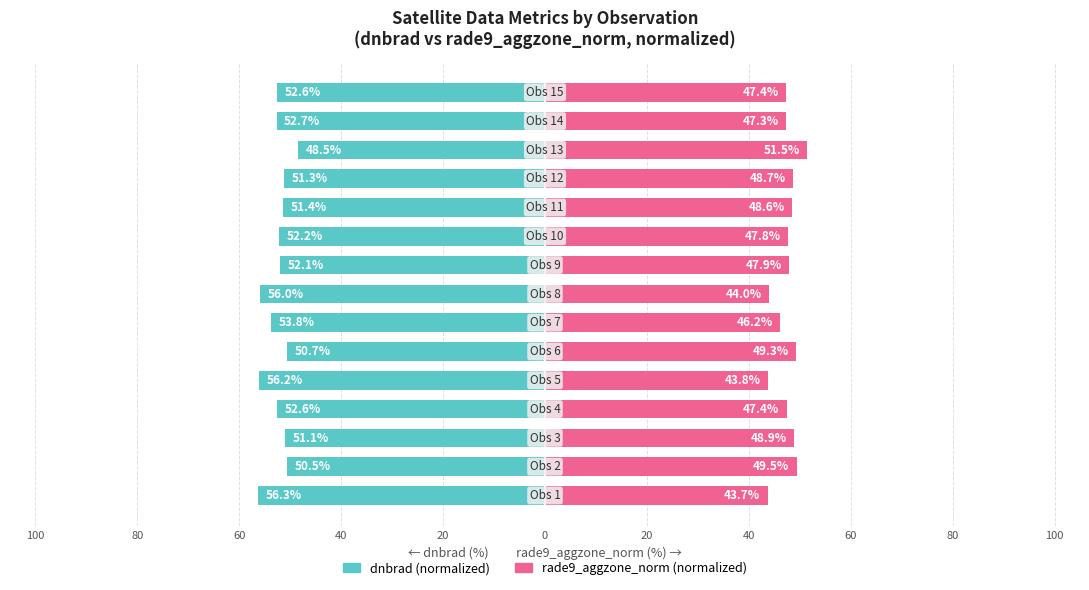

What is the average value of the rade9_aggzone_norm (normalized) series?

47.5